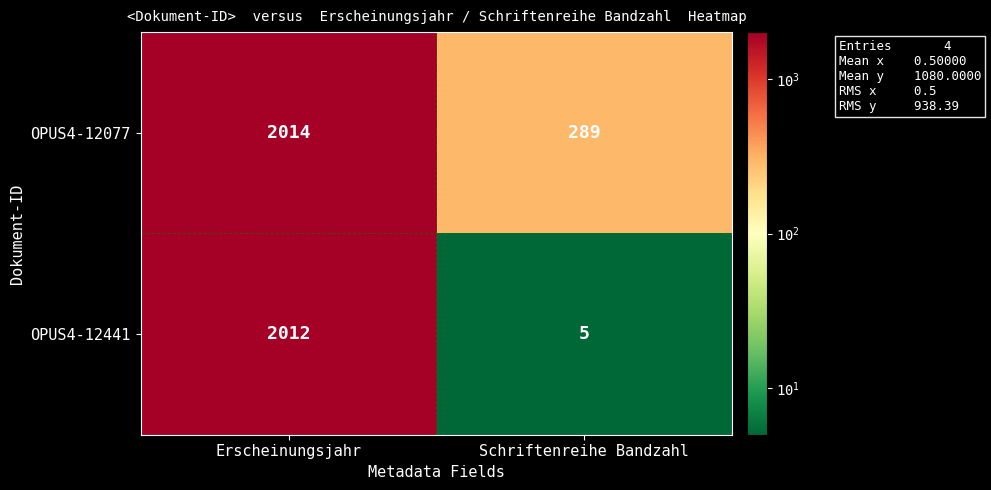

What is the average value of the OPUS4-12077 series?

1152